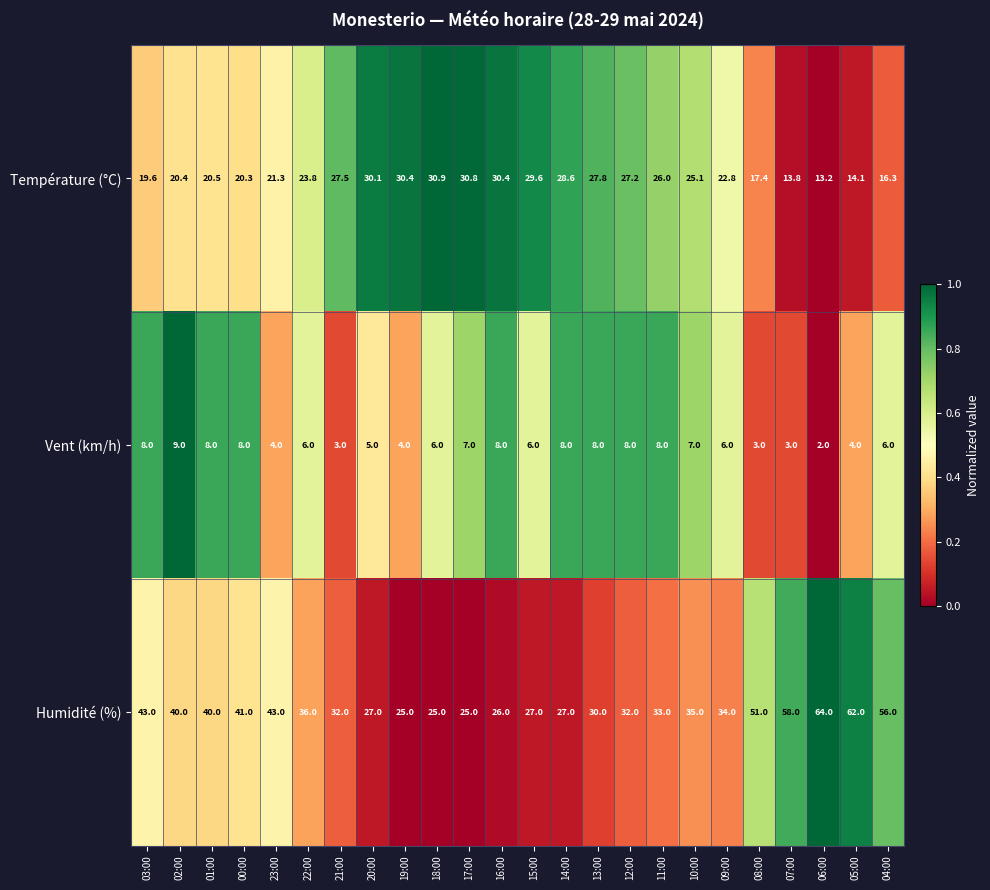

At 23:00, list the series in order from smallest to largest.

Vent (km/h), Température (°C), Humidité (%)